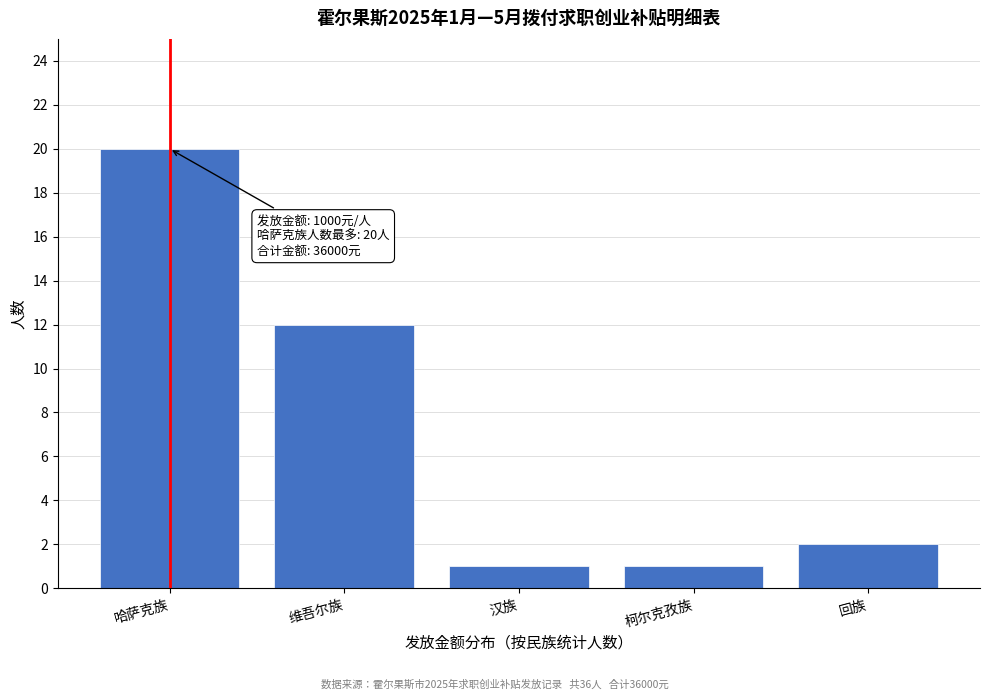

Reading left to right, extract all data points from this chart.

哈萨克族=20	维吾尔族=12	汉族=1	柯尔克孜族=1	回族=2